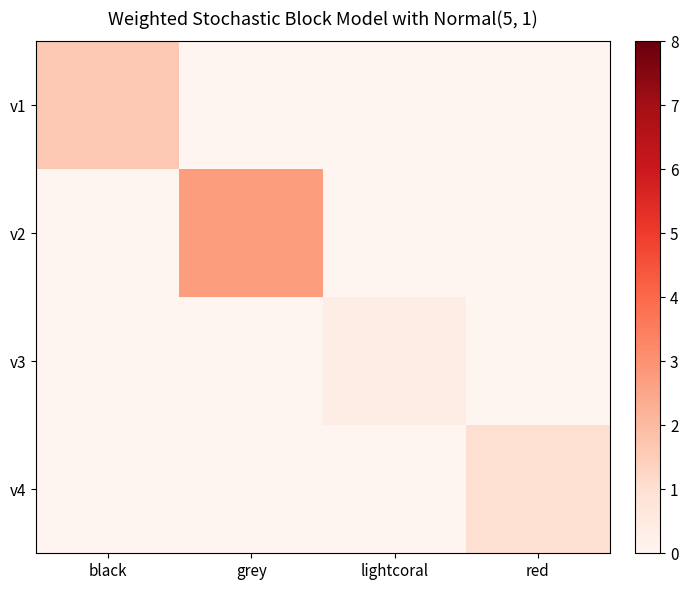

At black, list the series in order from largest to smallest.

v1, v2, v3, v4